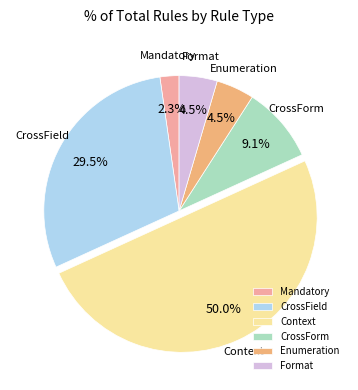

Do Context and Enumeration together represent more than half of the pie?

Yes